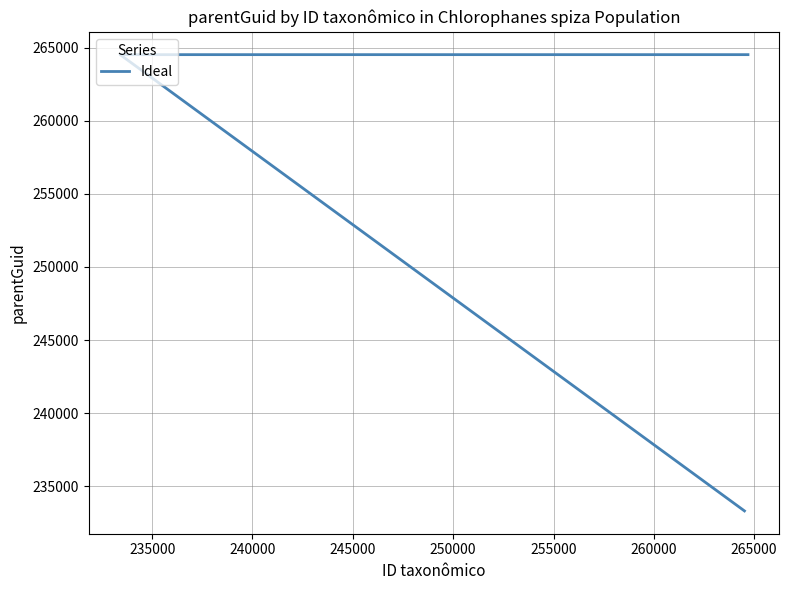

True or false: there are more than 2 points higher than both neighbors.

False